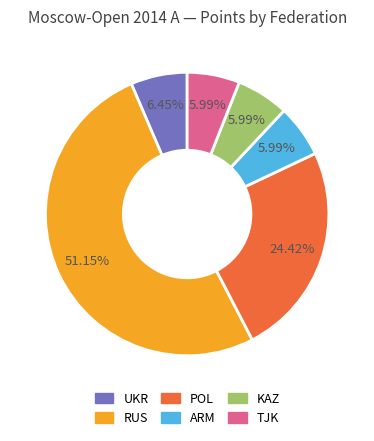

How many segments does this pie chart have?

6